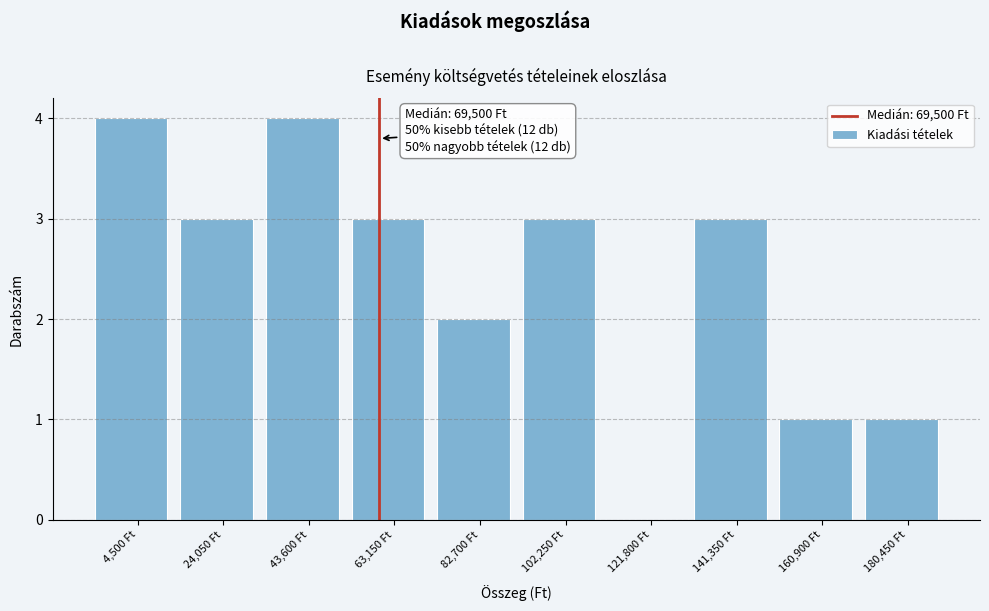

Reading left to right, extract all data points from this chart.

4,500 Ft=4	24,050 Ft=3	43,600 Ft=4	63,150 Ft=3	82,700 Ft=2	102,250 Ft=3	121,800 Ft=0	141,350 Ft=3	160,900 Ft=1	180,450 Ft=1